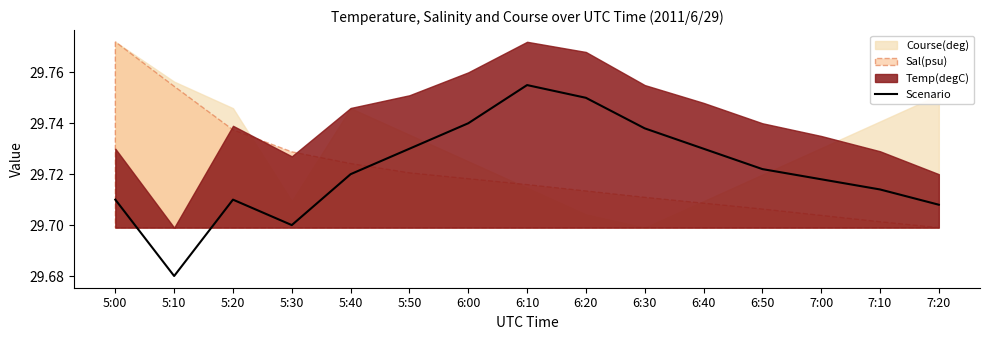

How many values are between 29 and 30?

15